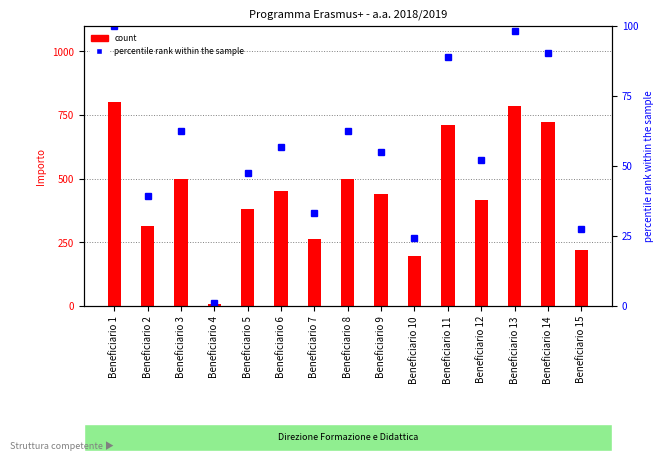

Which series has the largest total across all categories?

count